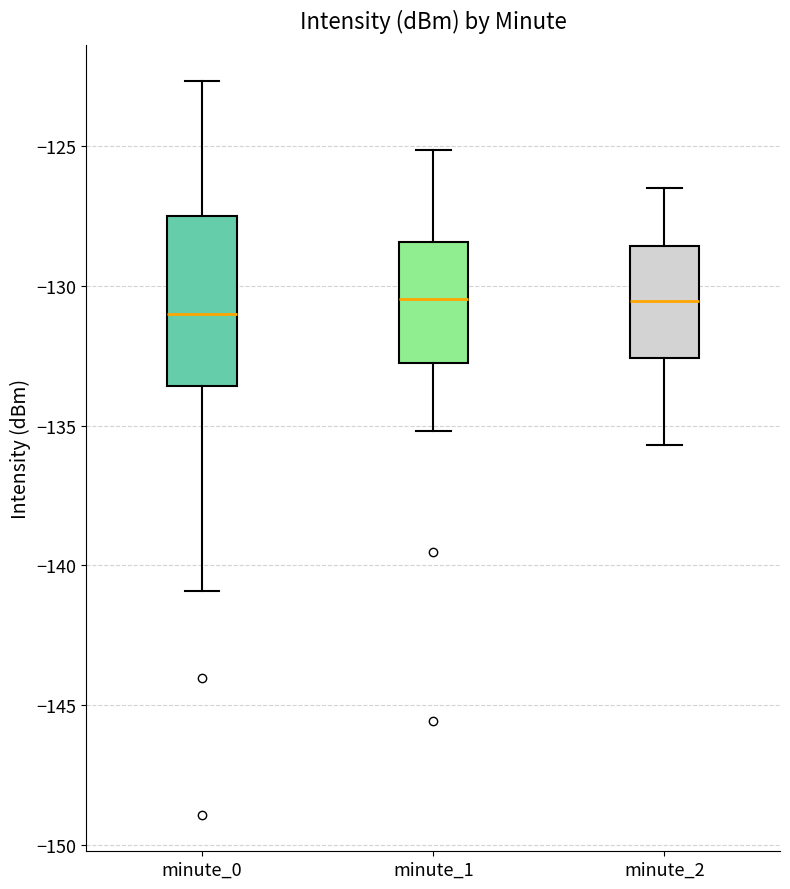

Comparing the boxes themselves (not the whiskers), which one is the tallest?

minute_0